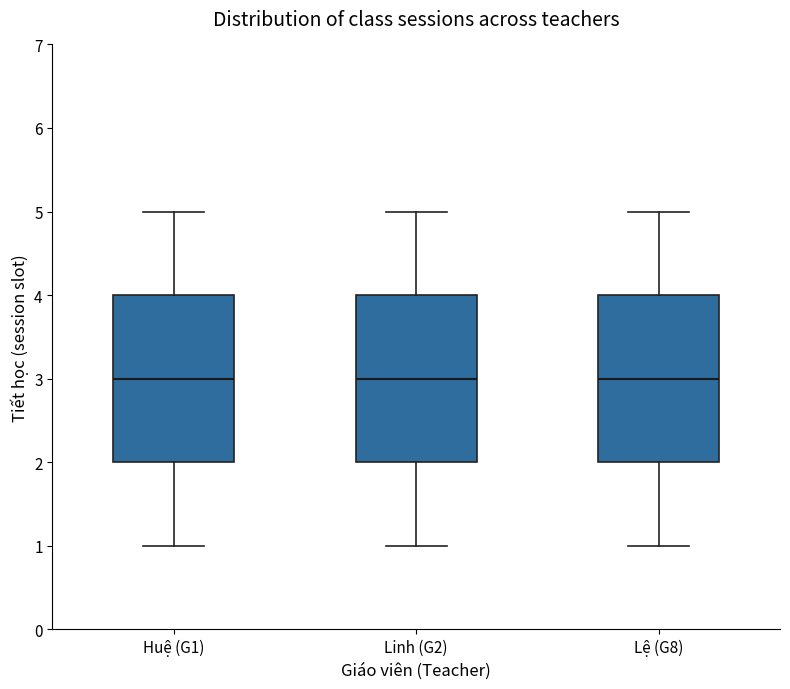

Reading left to right, read every box against the y-axis: the position of its median line, the range the box covers, and the ends of its whiskers. The values are not printed on the chart, so give them approximately, as read against the axis.

Huệ (G1): median 3, box 2 to 4, whiskers 1 to 5
Linh (G2): median 3, box 2 to 4, whiskers 1 to 5
Lệ (G8): median 3, box 2 to 4, whiskers 1 to 5